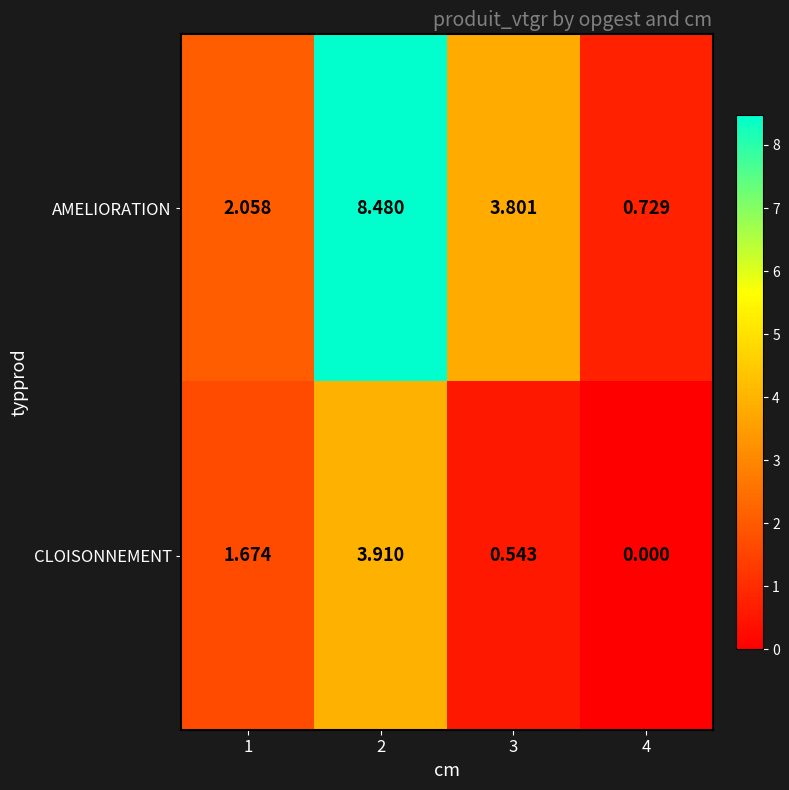

Count the number of data series in this chart.

2